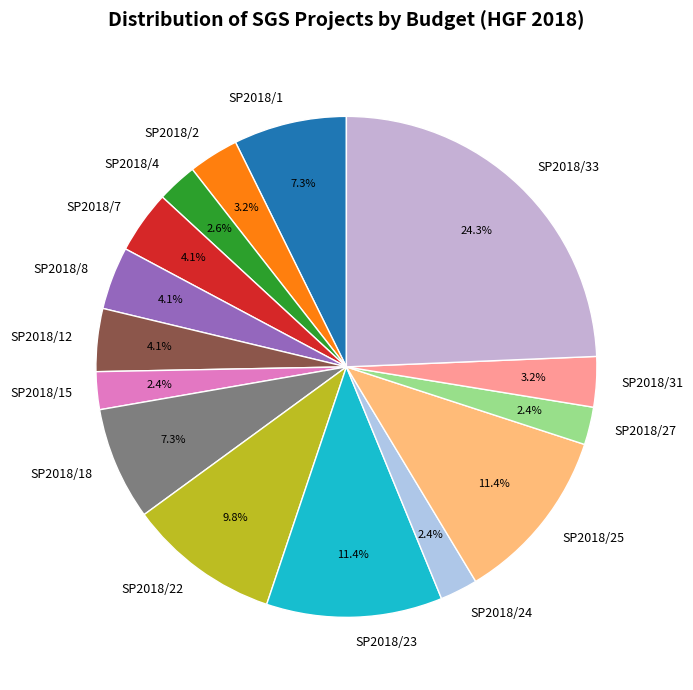

True or false: SP2018/8 accounts for 10% of the total.

False